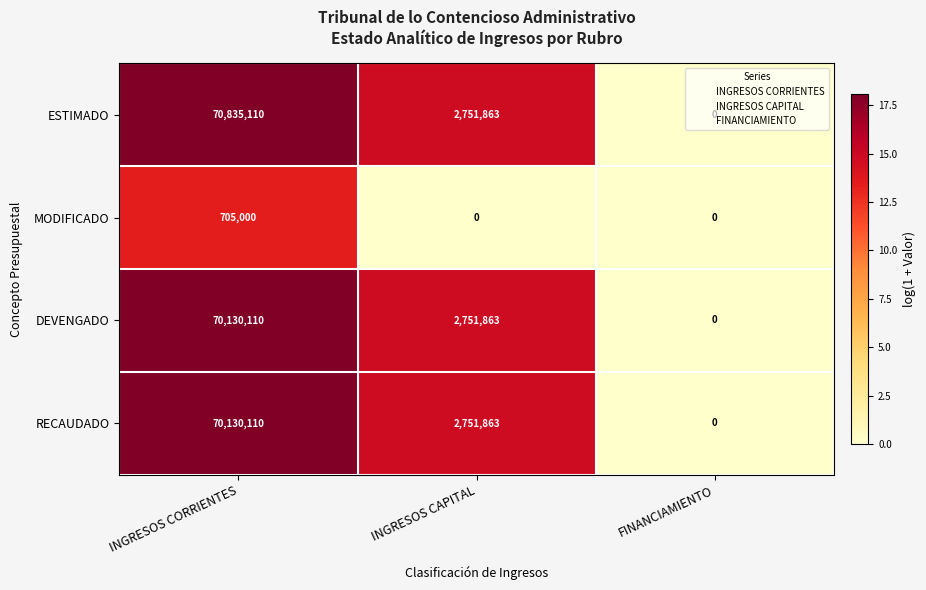

Is the value of MODIFICADO at INGRESOS CAPITAL greater than the value of DEVENGADO at INGRESOS CORRIENTES?

No